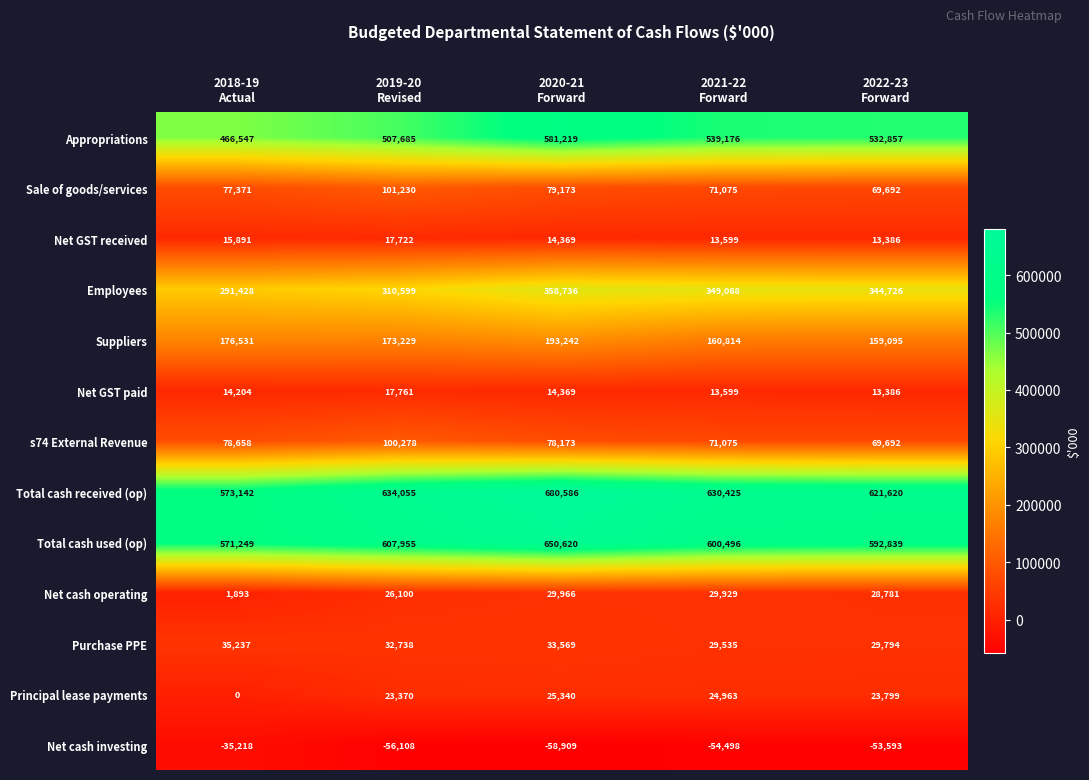

Which series has the largest total across all categories?

Total cash received (op)